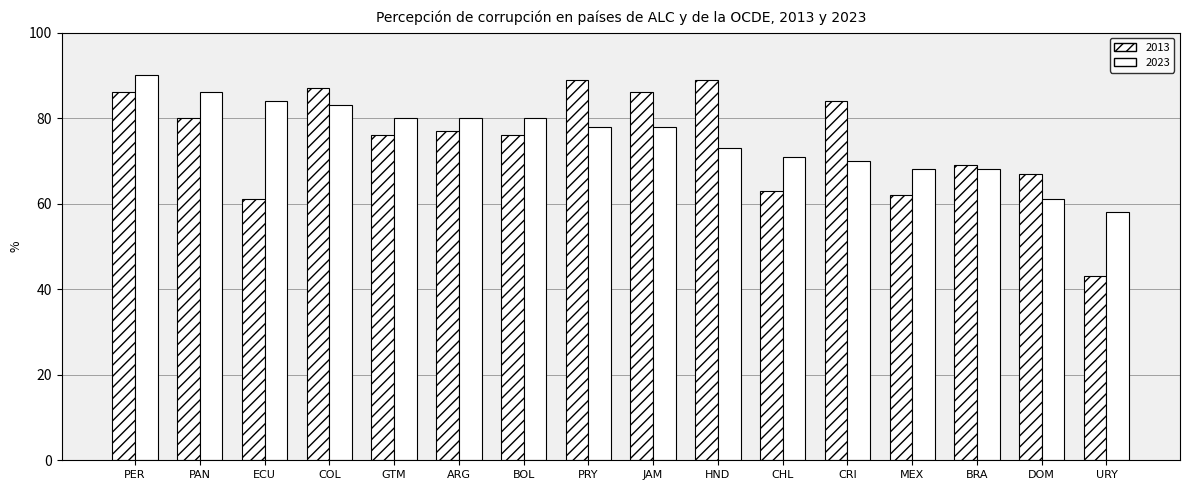

Where is 2013 nearest to the value 66?

DOM